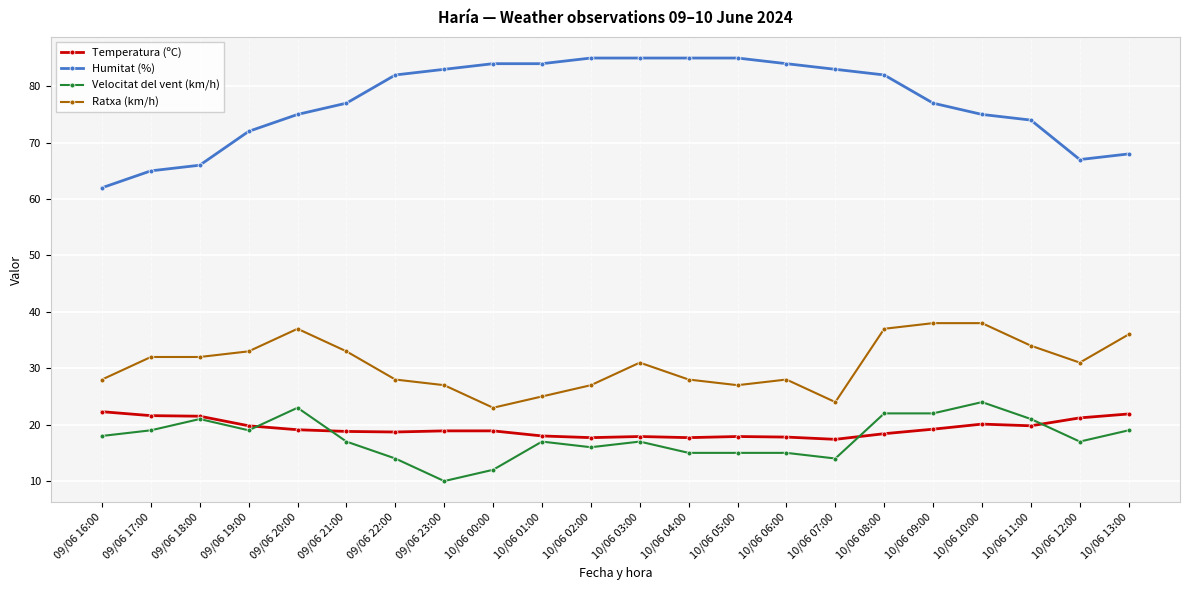

What is the label of the 10th point from the right?

10/06 04:00